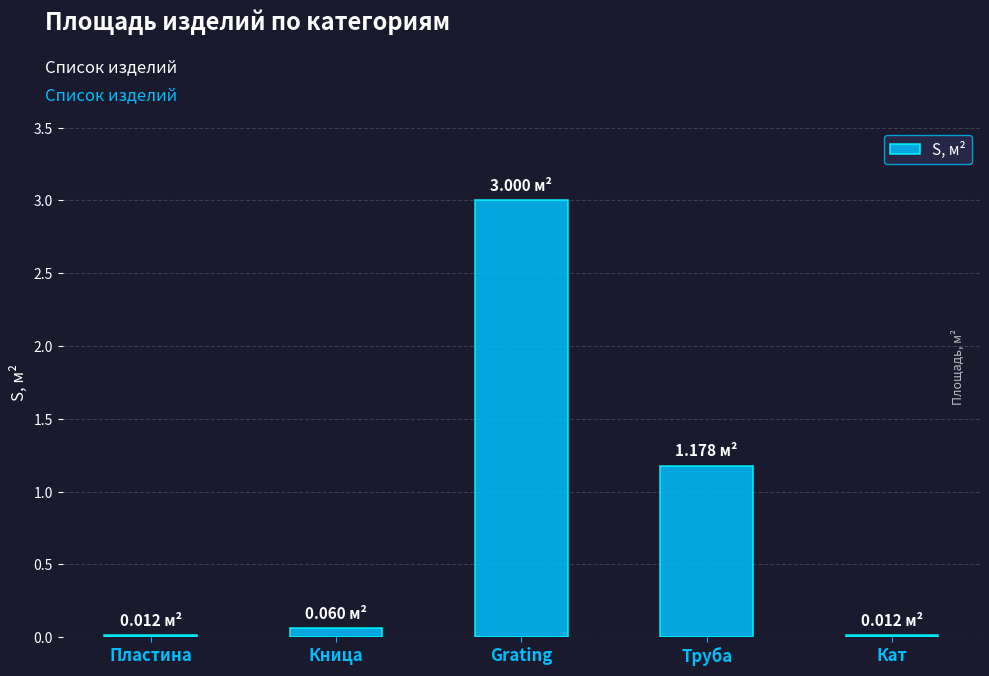

What is the change in value from Кница to Grating?

+2.9